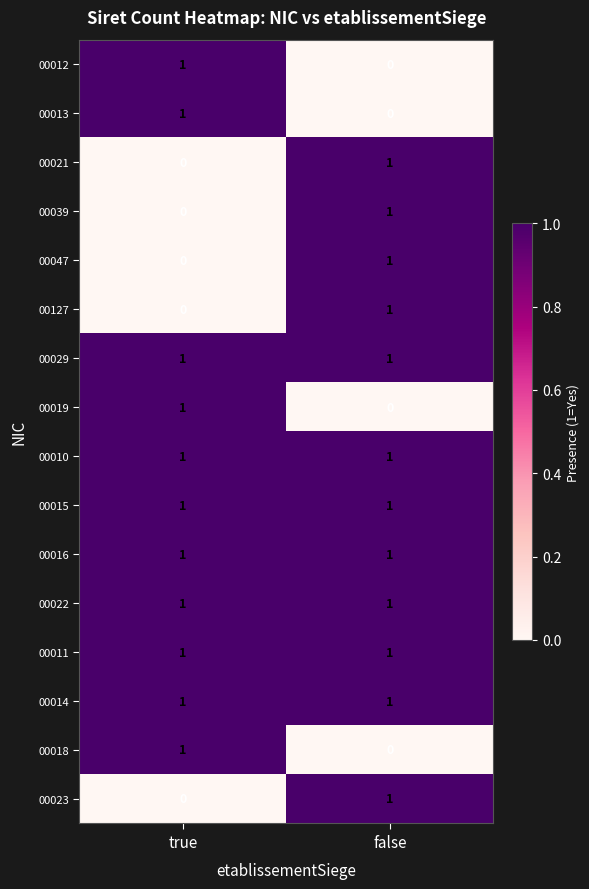

List the labels in order of 00013 value, smallest first.

false, true